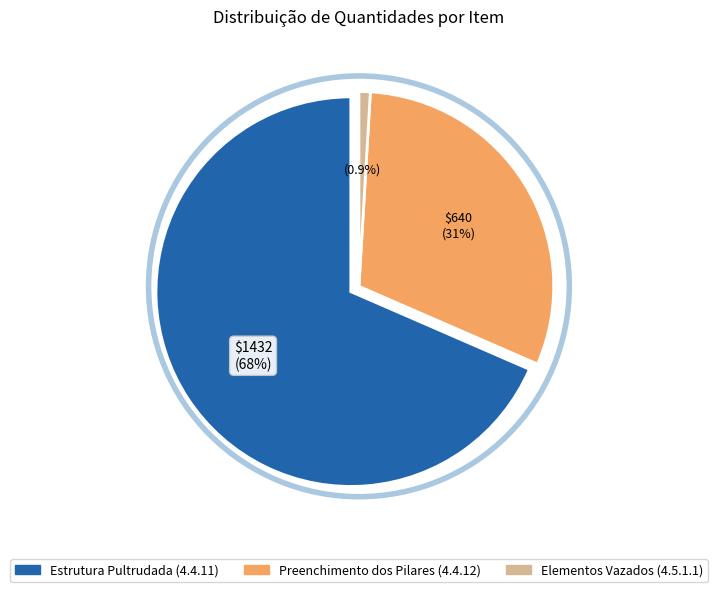

What is the largest slice in the pie chart?

Estrutura Pultrudada (4.4.11)